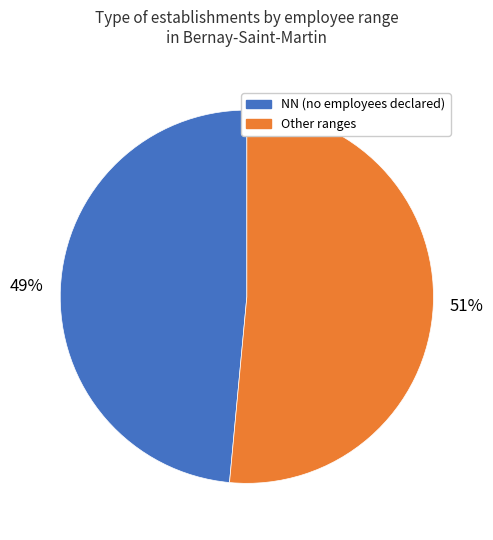

Is there any slice that represents more than half of the pie?

Yes